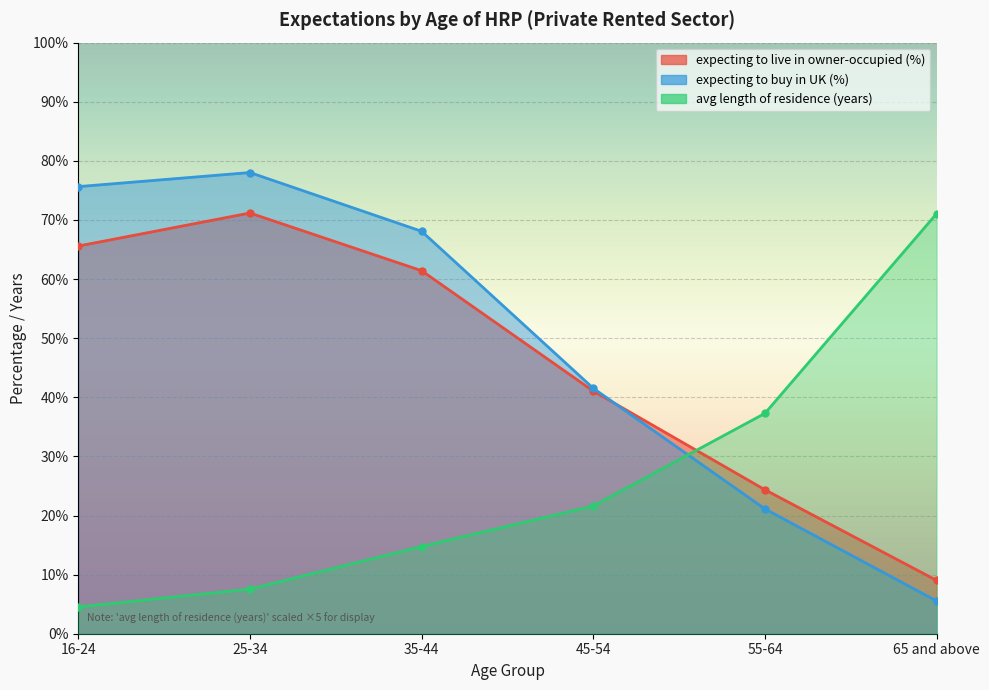

At which category is the sum across all series the highest?

25-34